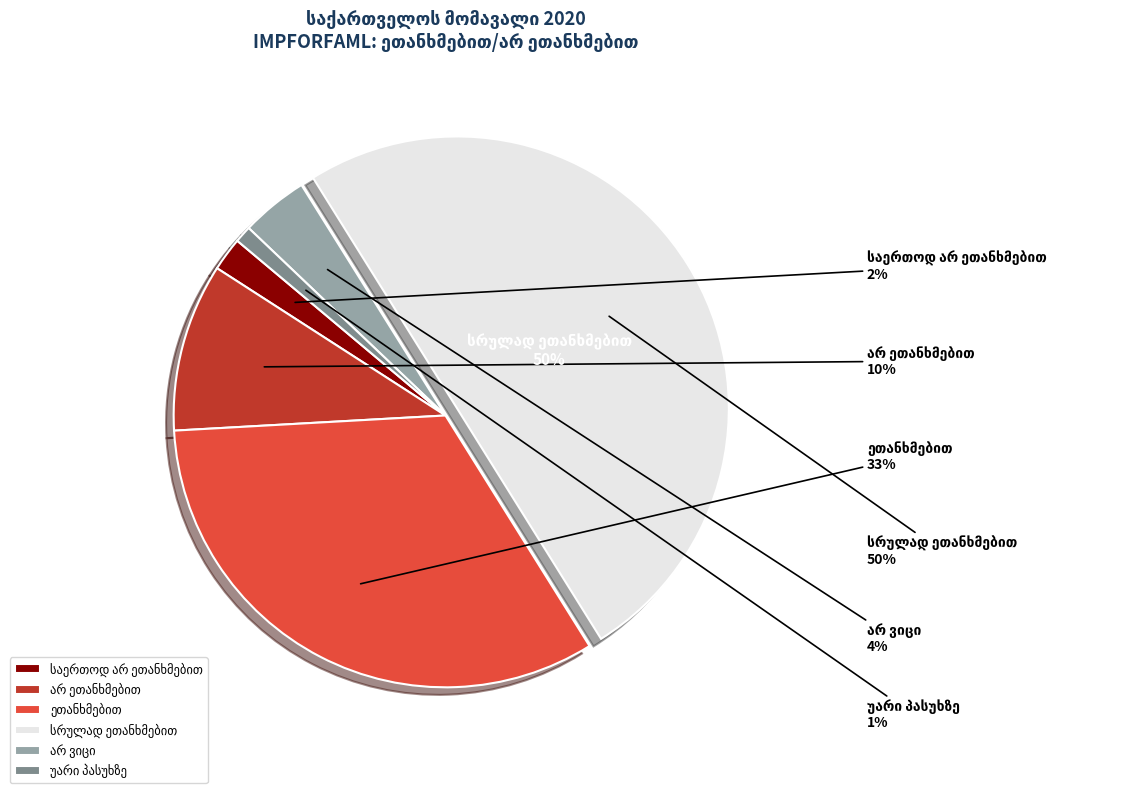

Does სრულად ეთანხმებით represent more than half of the total?

No